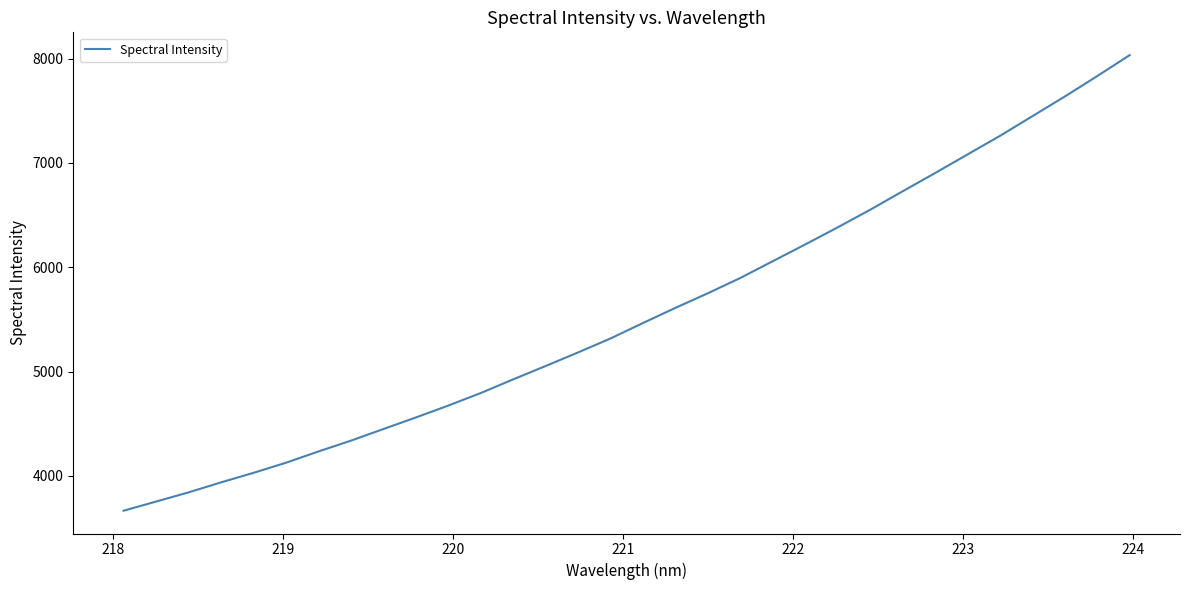

What is the smallest value displayed?

3665.6